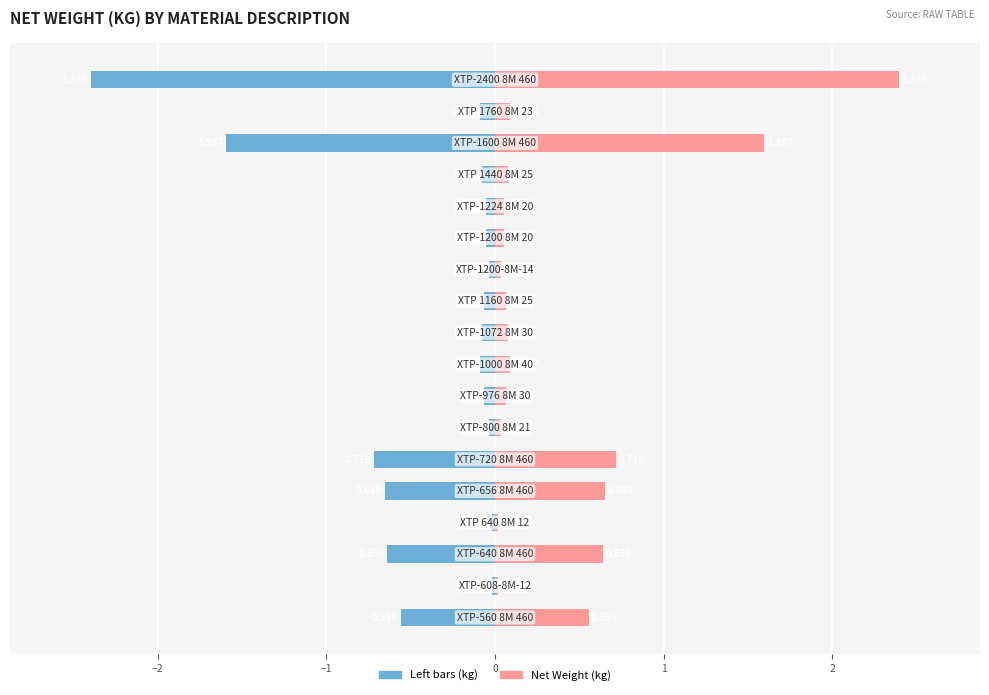

The Net Weight (kg) series shows 0.0 at 3. True or false?

False